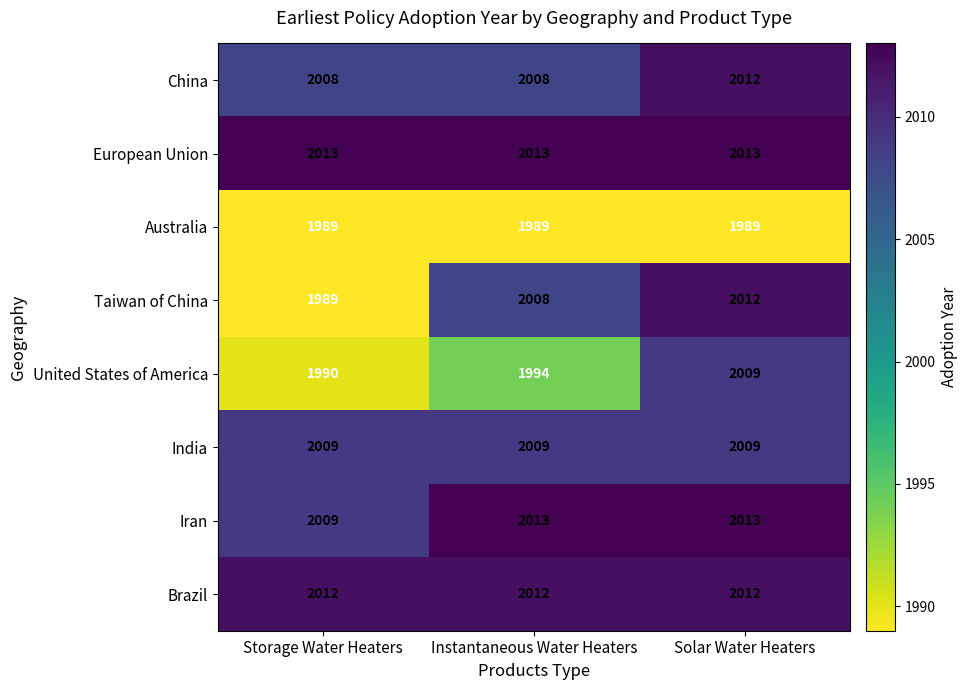

What is the sum of the Taiwan of China values at Solar Water Heaters and Instantaneous Water Heaters?

4020